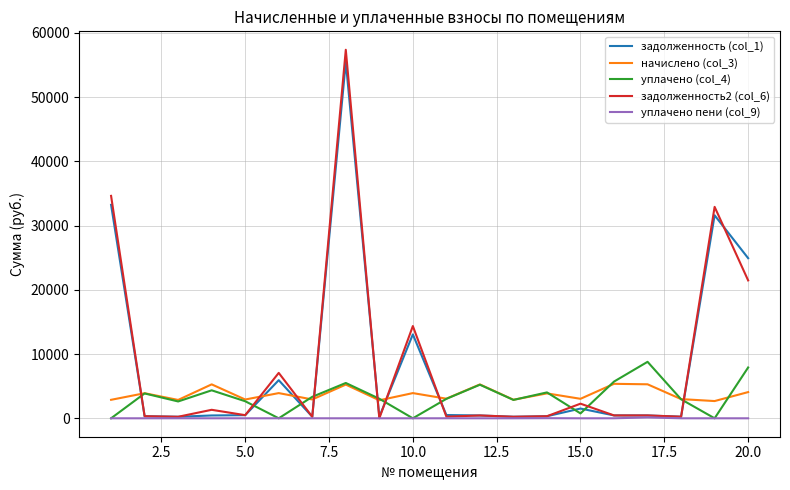

What is the maximum value shown in the chart?

57372.0